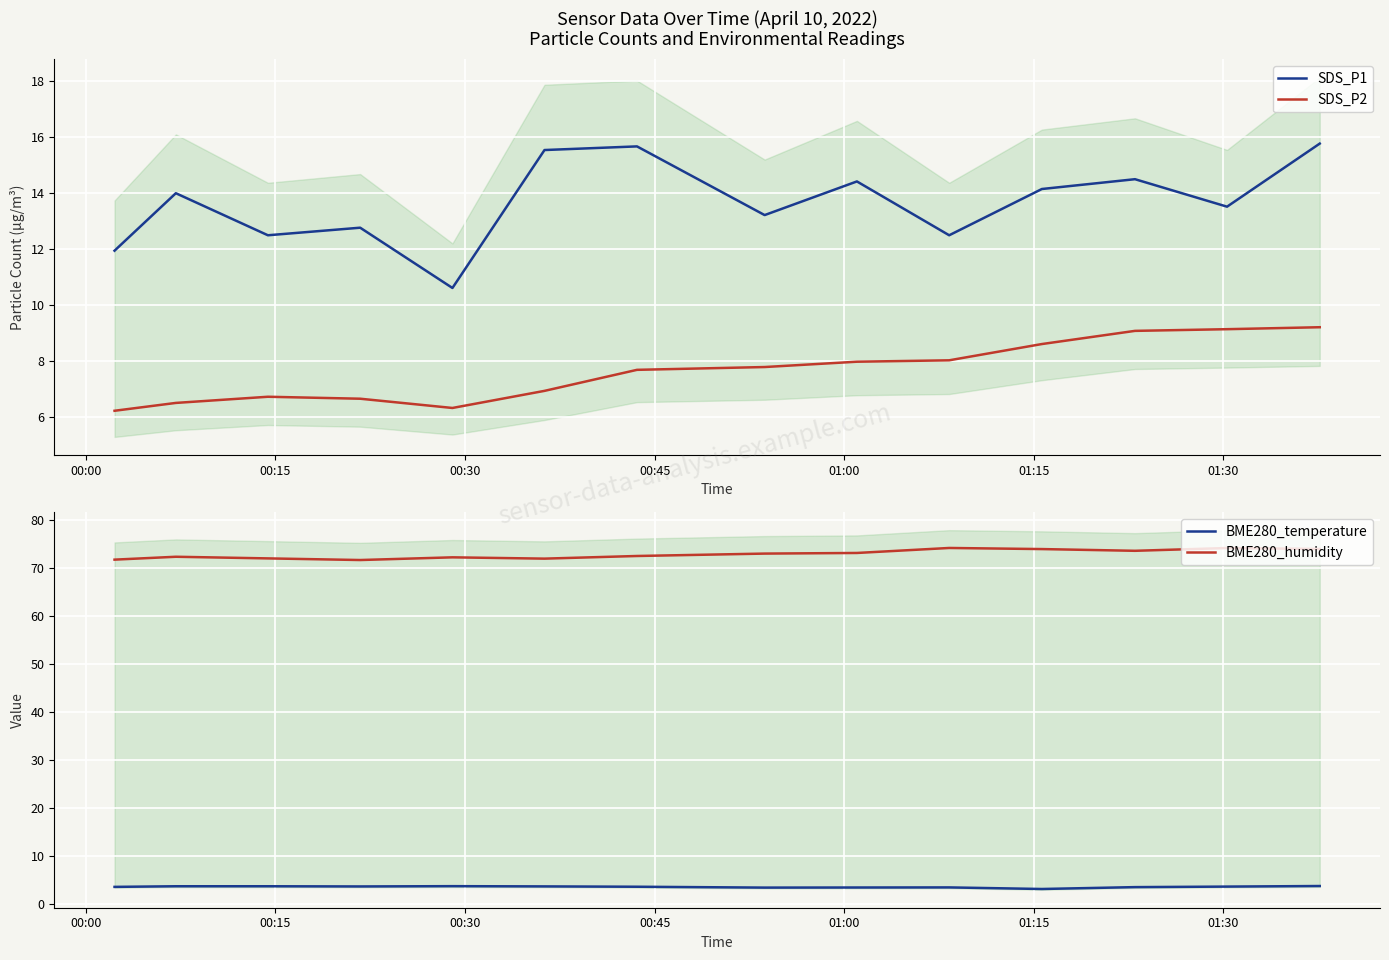

True or false: SDS_P2 and SDS_P1 cross at least once.

False